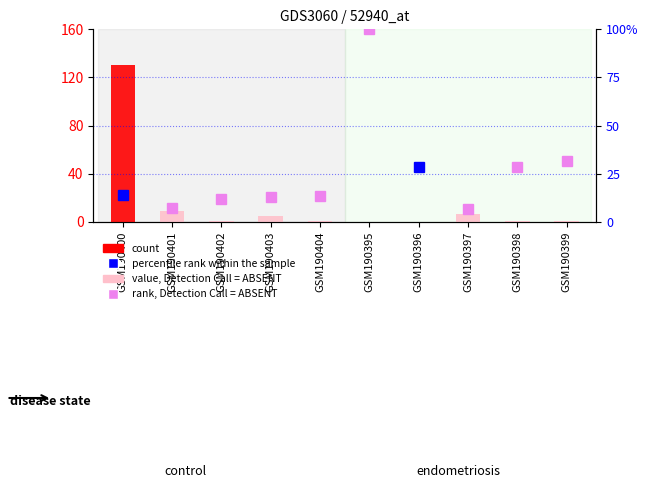

Which label corresponds to the smallest value in the chart?

GSM190395